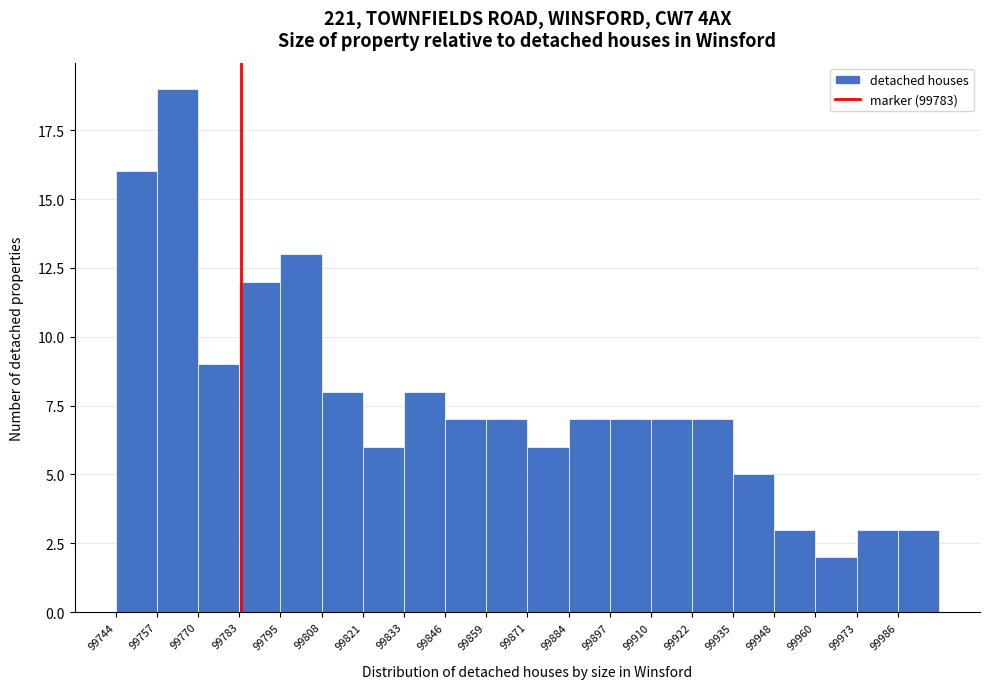

Which range on the x-axis has the tallest bar?

99758 to 99770